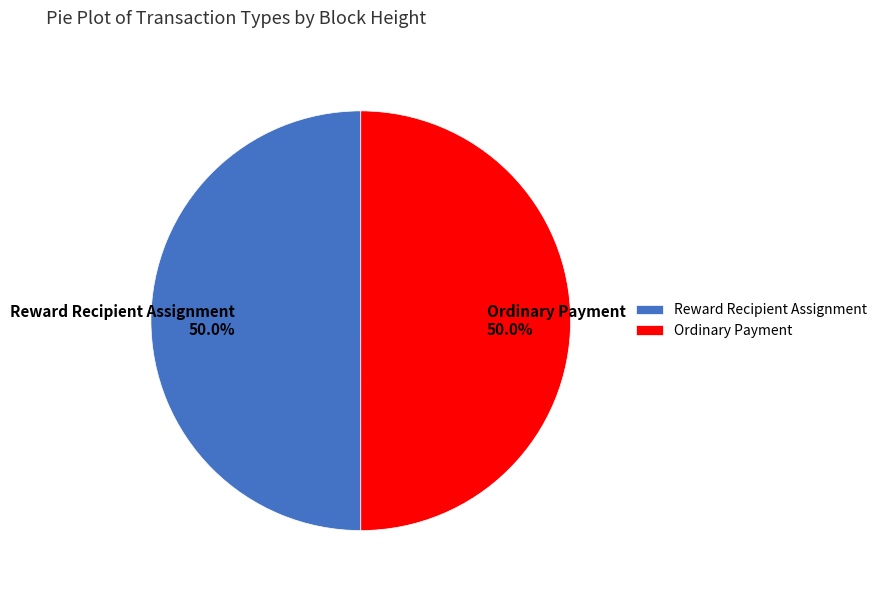

To the nearest percent, what portion does Ordinary Payment represent?

50%